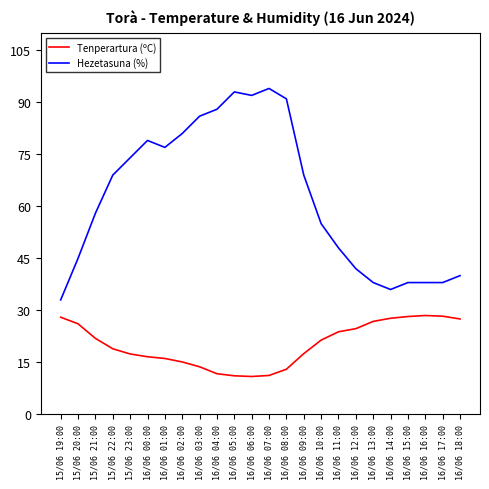

Which series has the largest total across all categories?

Hezetasuna (%)